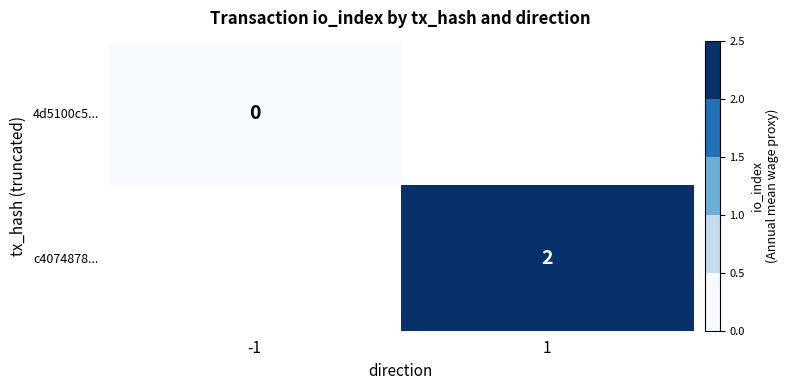

How many categories are shown in the chart?

2